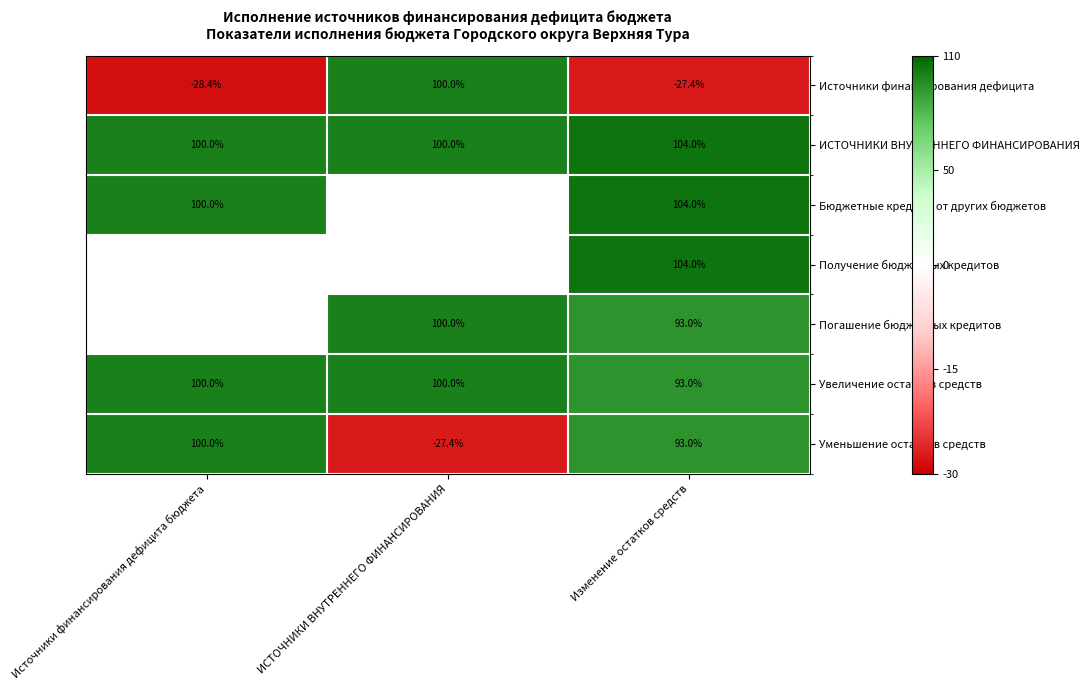

The value of Уменьшение остатков средств at Источники финансирования дефицита бюджета is 48.2. True or false?

False